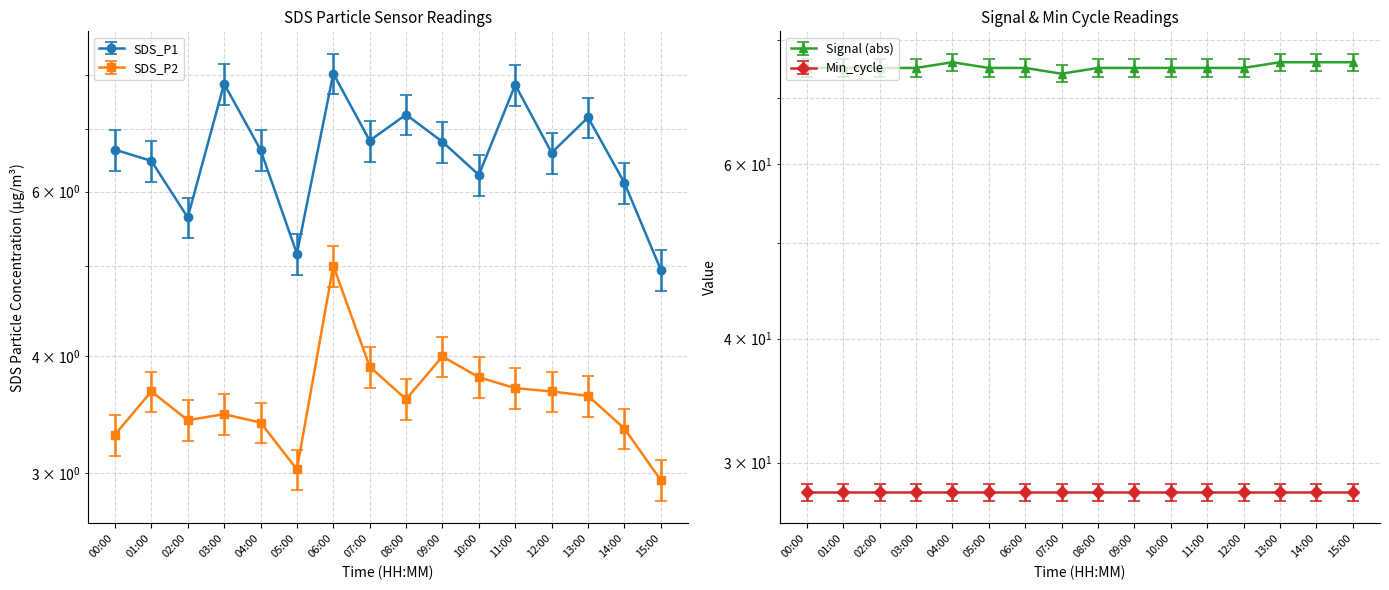

What is the minimum value for Signal?

74.0